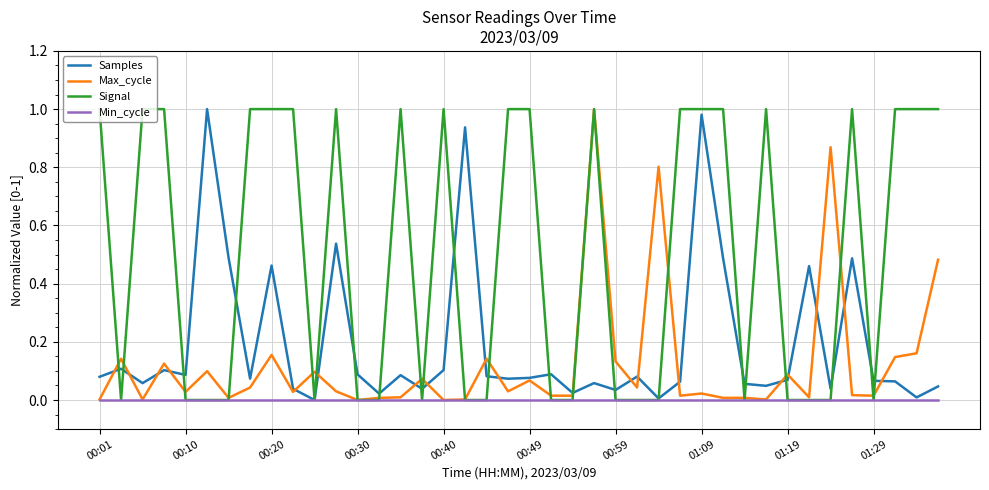

Which series has the largest total across all categories?

Signal